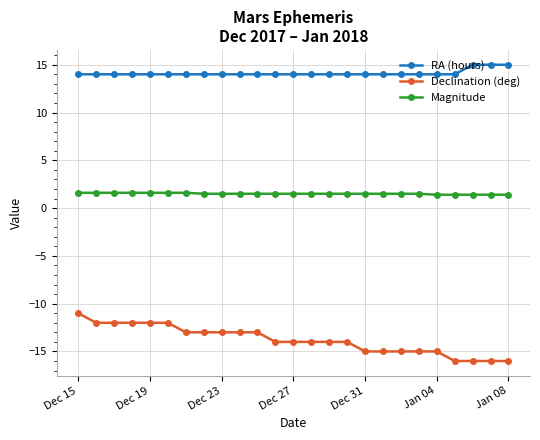

What is the value of the Declination (deg) point at the 10th from the left?

-13.0